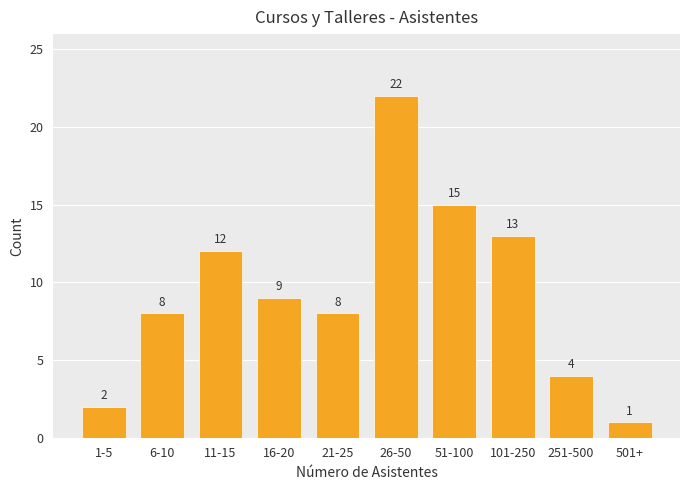

Reading left to right, transcribe all the data shown in this chart.

1-5=2	6-10=8	11-15=12	16-20=9	21-25=8	26-50=22	51-100=15	101-250=13	251-500=4	501+=1